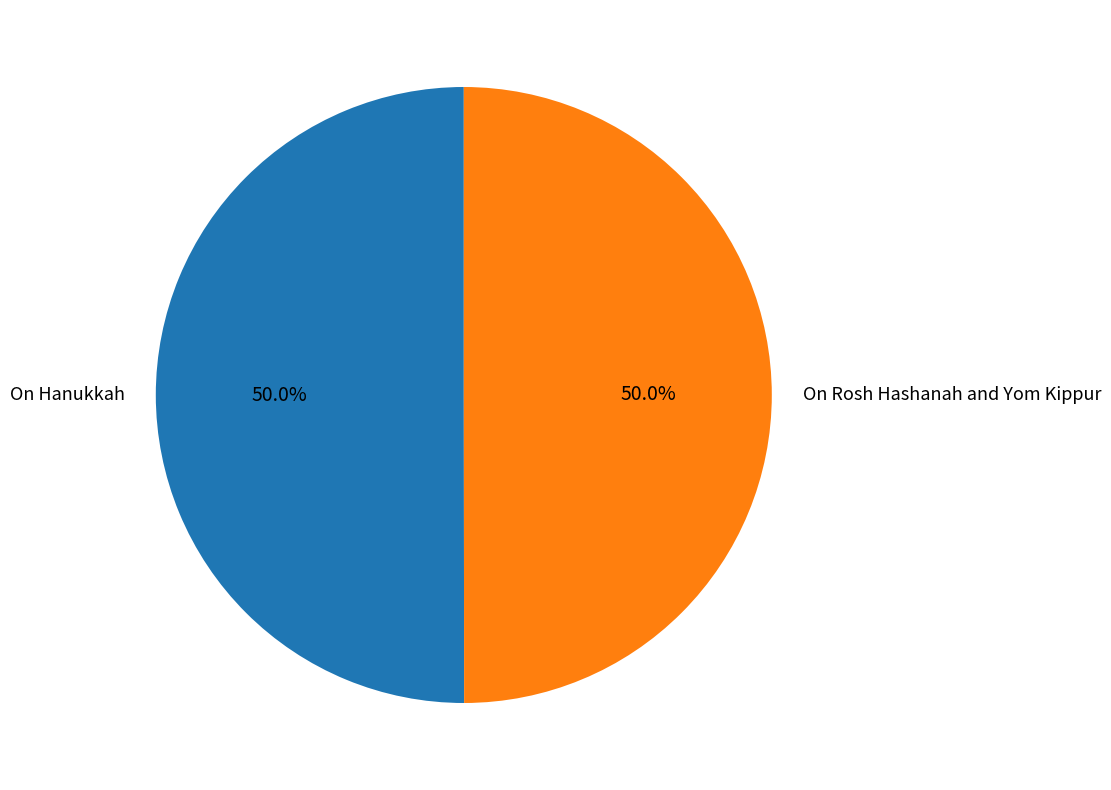

The On Rosh Hashanah and Yom Kippur slice represents 38% of the pie. True or false?

False